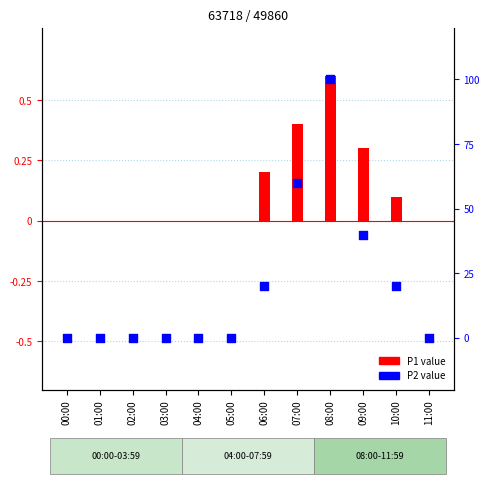

At which category is the sum across all series the highest?

08:00